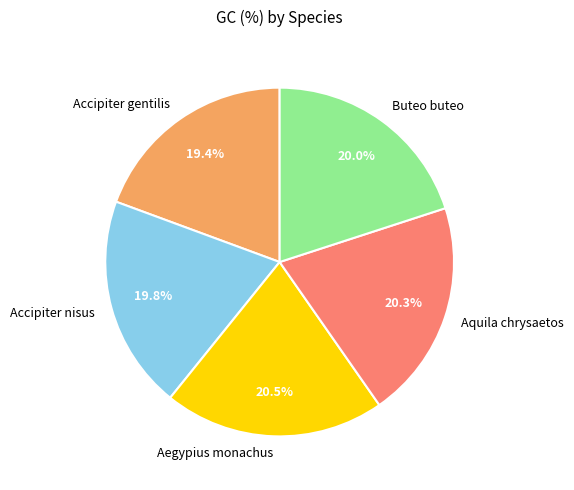

What is the ratio of the value at Aegypius monachus to the value at Accipiter gentilis?

1.1